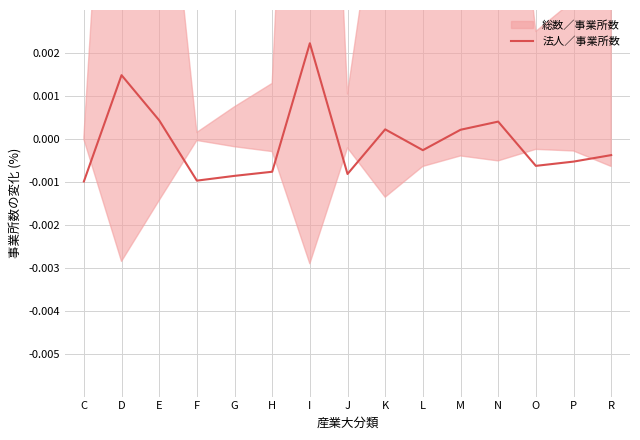

What is the label of the 8th point from the right?

J